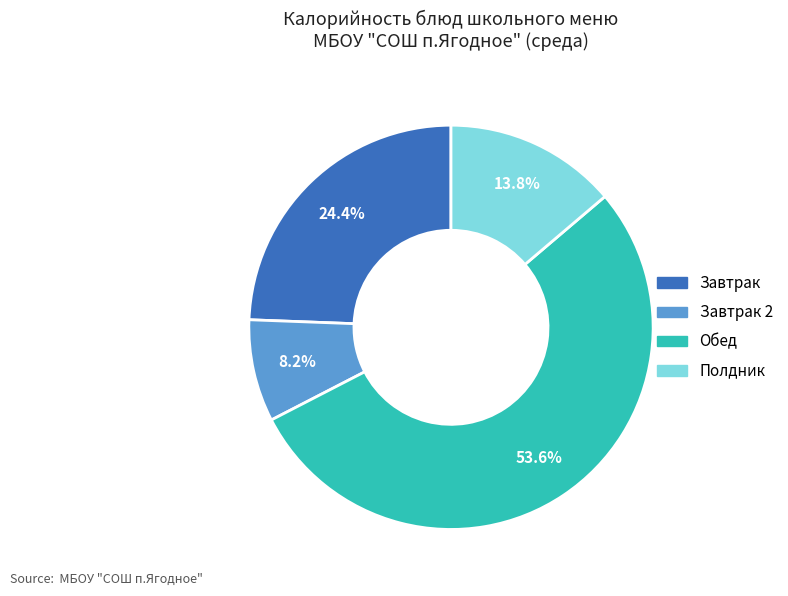

Is there any slice that represents more than half of the pie?

Yes